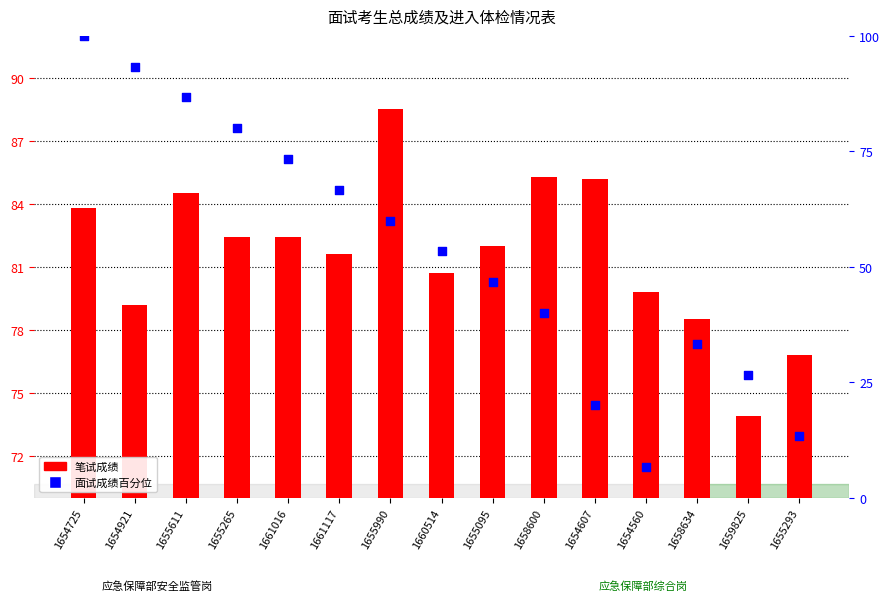

What is the total value across all series at 1660514?

134.0